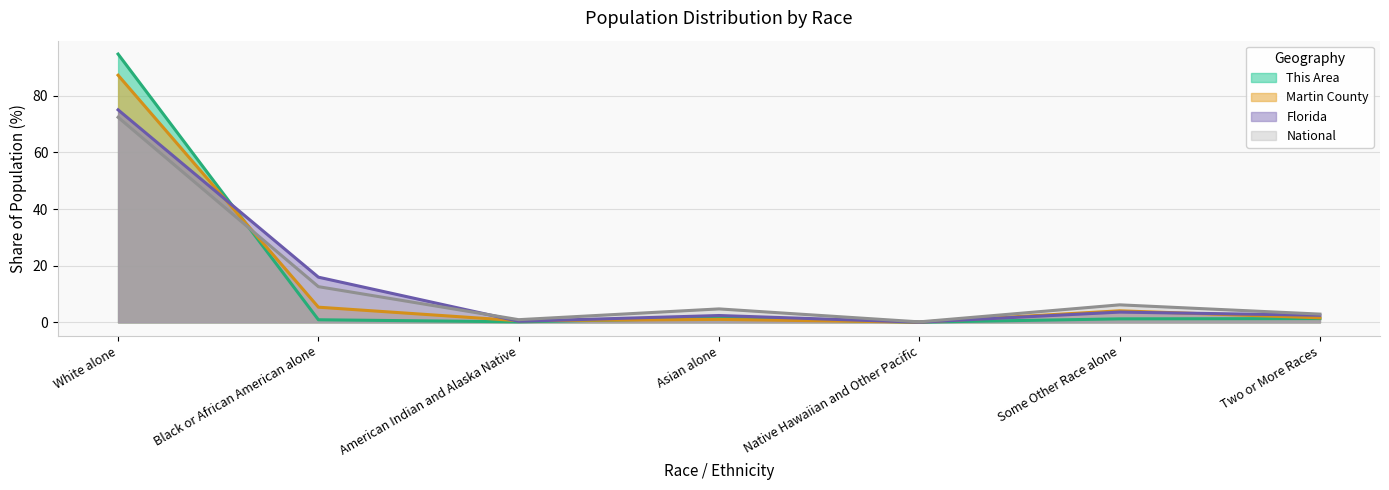

How many values in the National series exceed 4?

4